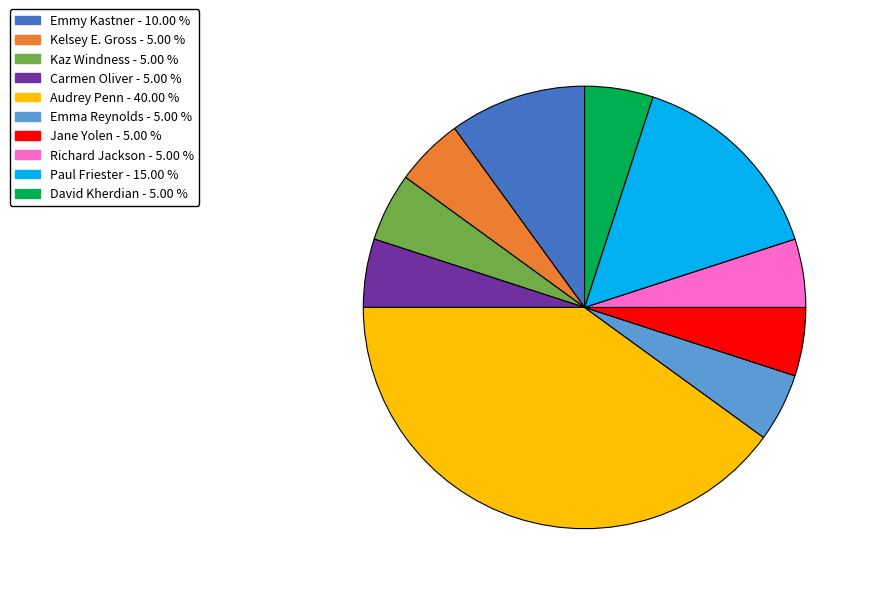

How many segments does this pie chart have?

10